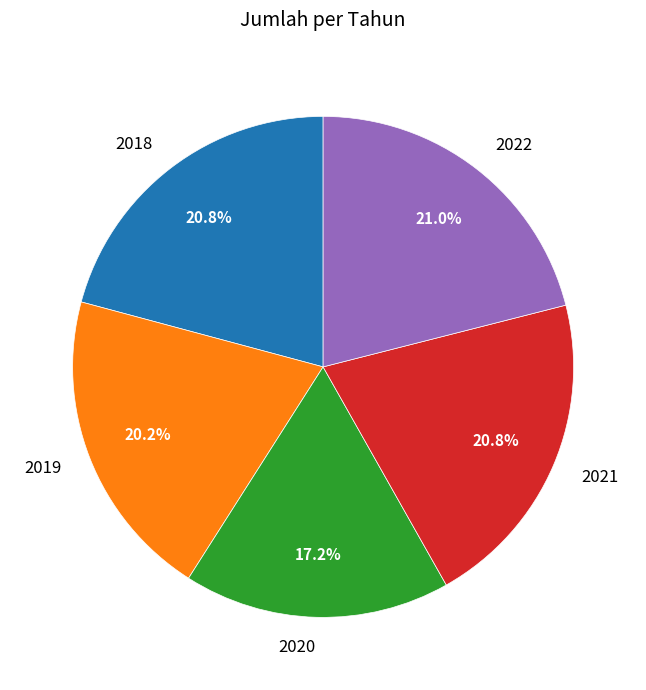

Combined, do 2022 and 2018 account for over 50%?

No